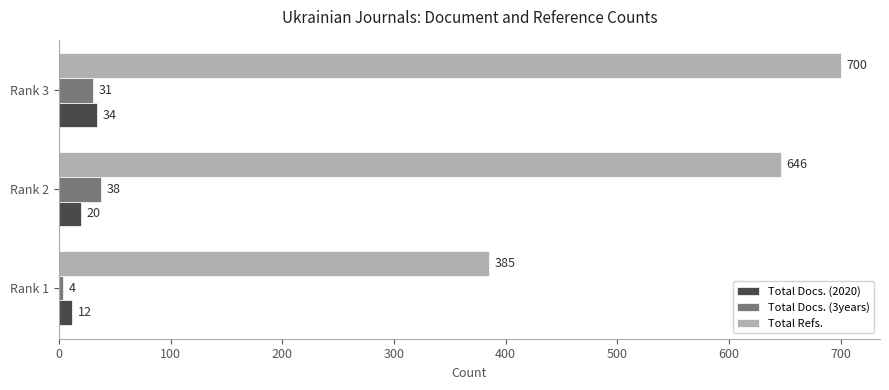

Is it true that Total Docs. (3years) equals 68 at Rank 2?

False